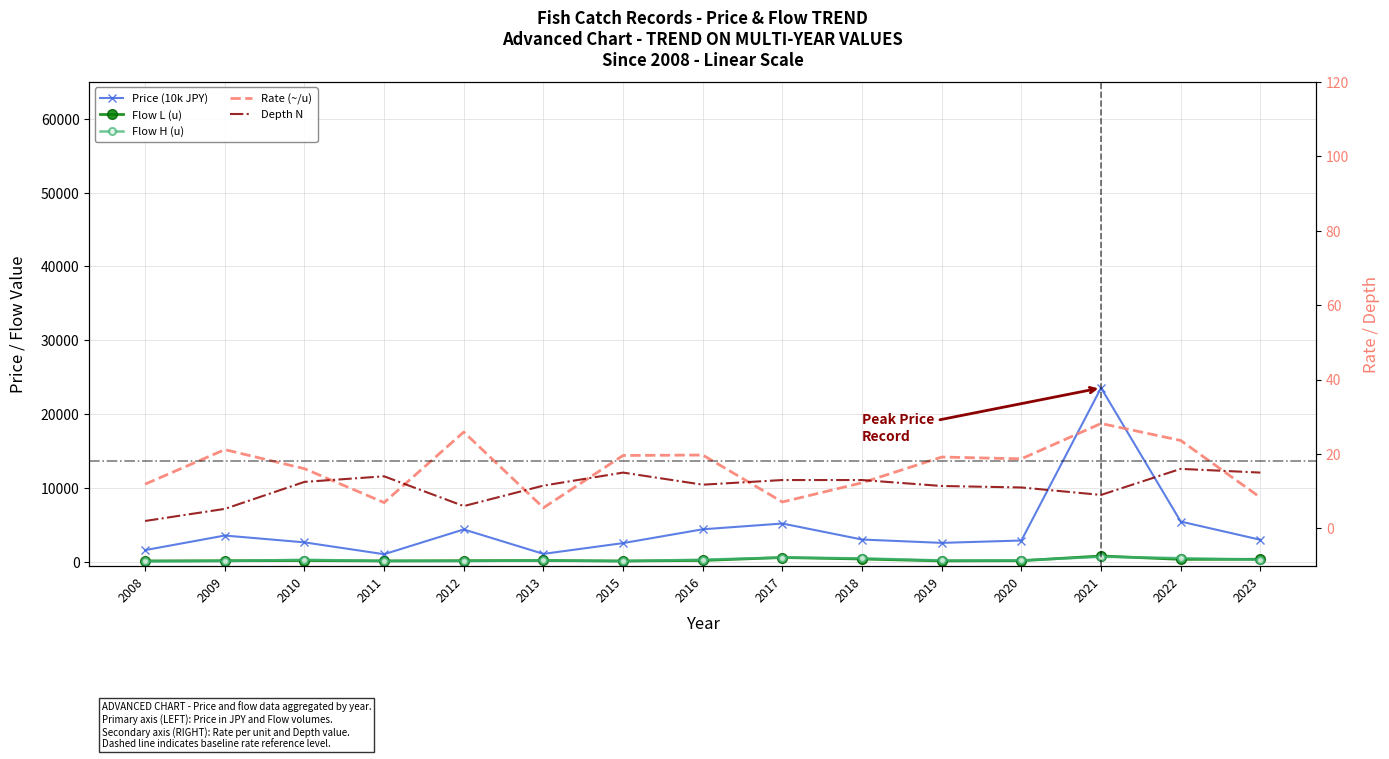

Is the value of Flow H (u) at 2016 greater than the value of Depth N at 2015?

Yes